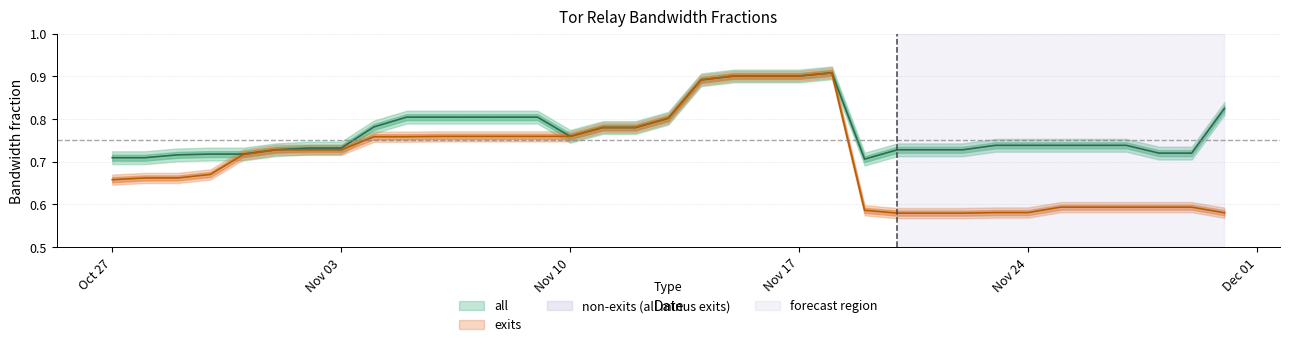

Reading left to right, list all the values displayed in this chart.

all: 0.7	0.7	0.7	0.7	0.7	0.7	0.7	0.7	0.8	0.8	0.8	0.8	0.8	0.8	0.8	0.8	0.8	0.8	0.9	0.9	0.9	0.9	0.9	0.7	0.7	0.7	0.7	0.7	0.7	0.7	0.7	0.7	0.7	0.7	0.8
exits: 0.7	0.7	0.7	0.7	0.7	0.7	0.7	0.7	0.8	0.8	0.8	0.8	0.8	0.8	0.8	0.8	0.8	0.8	0.9	0.9	0.9	0.9	0.9	0.6	0.6	0.6	0.6	0.6	0.6	0.6	0.6	0.6	0.6	0.6	0.6